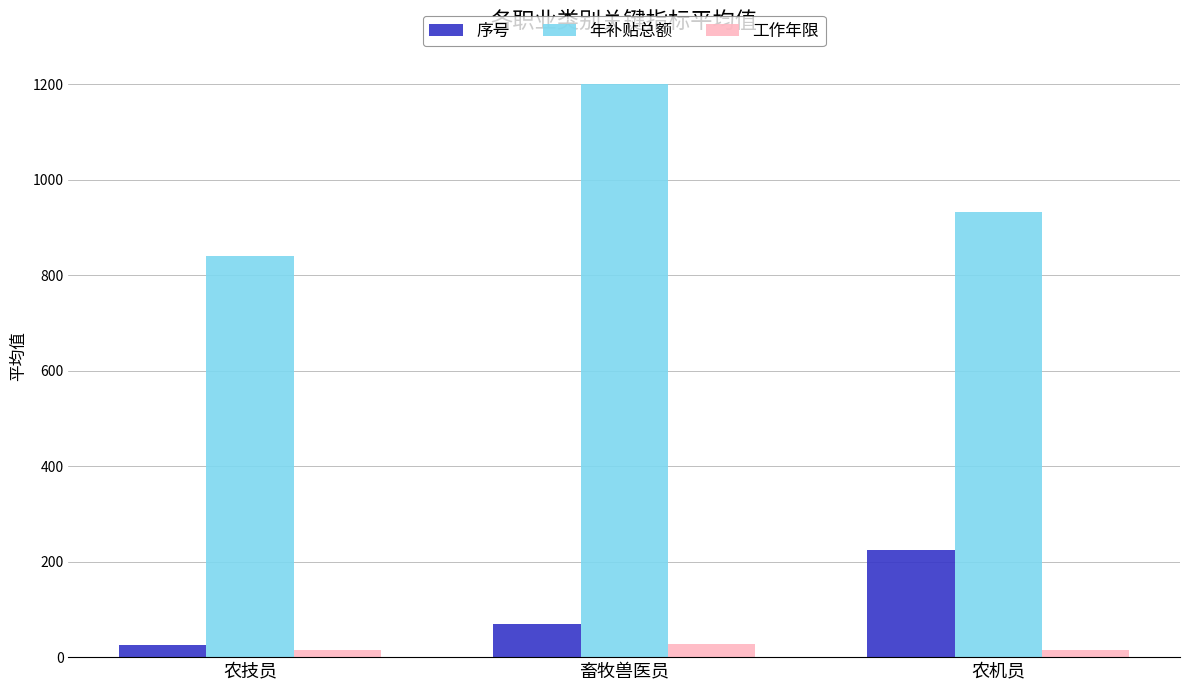

Are the bars grouped side by side (vs. stacked)?

Yes